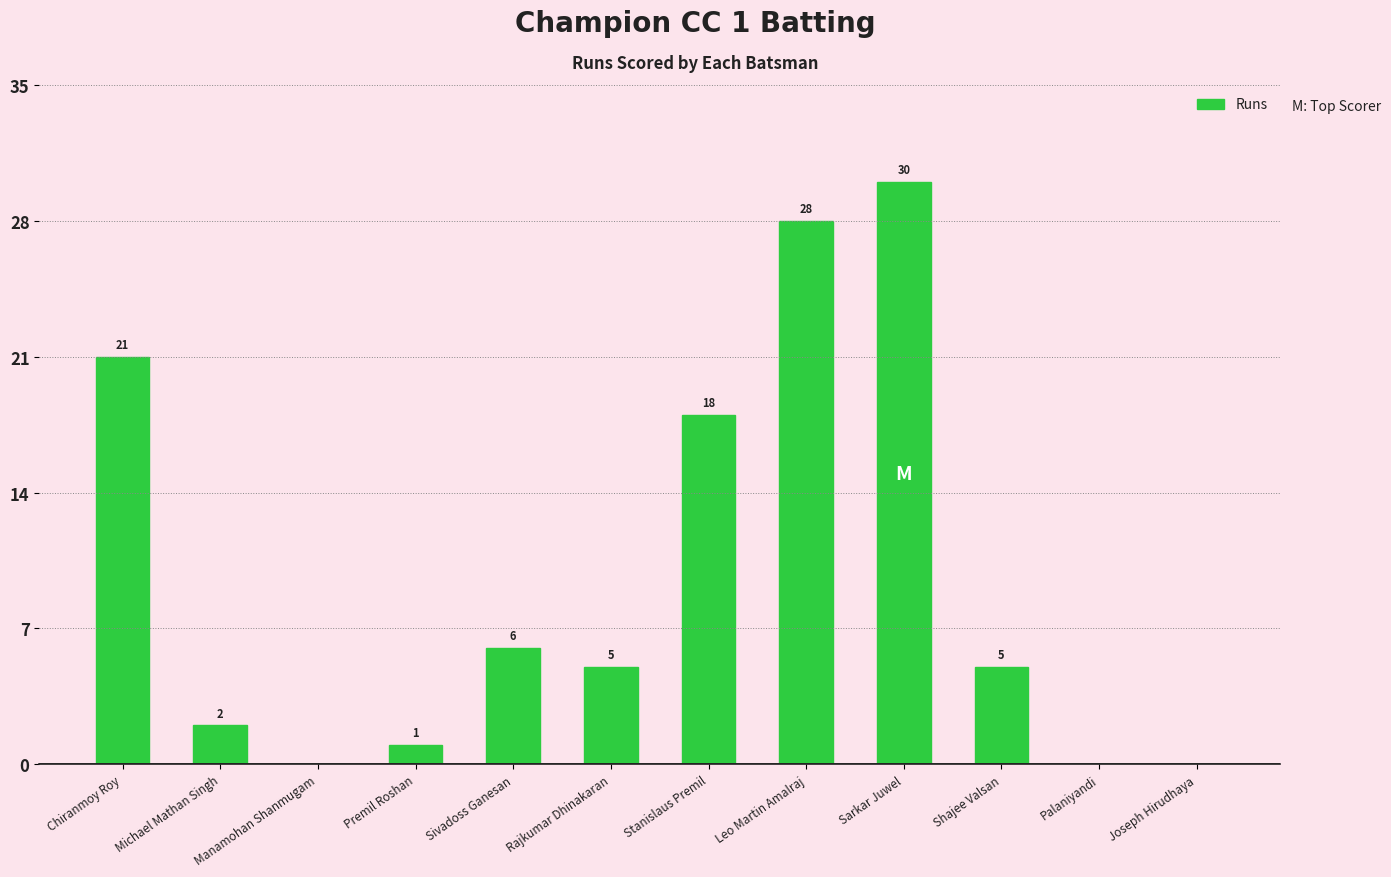

Is it true that the value at Palaniyandi is 0?

True